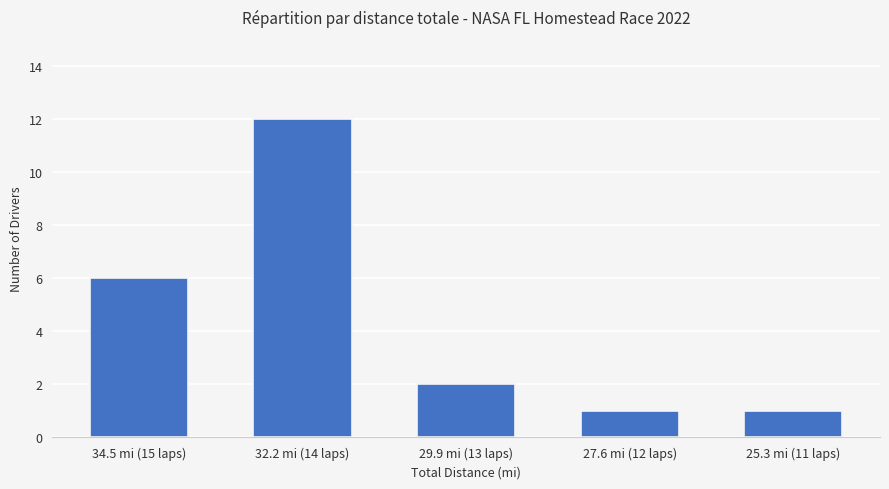

What is the average value?

4